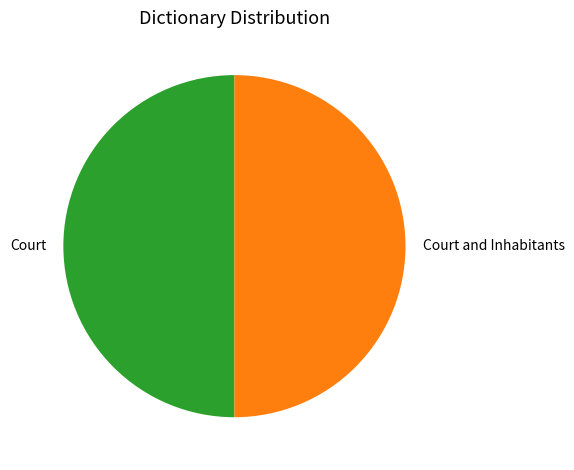

Do Court and Inhabitants and Court together represent more than half of the pie?

Yes